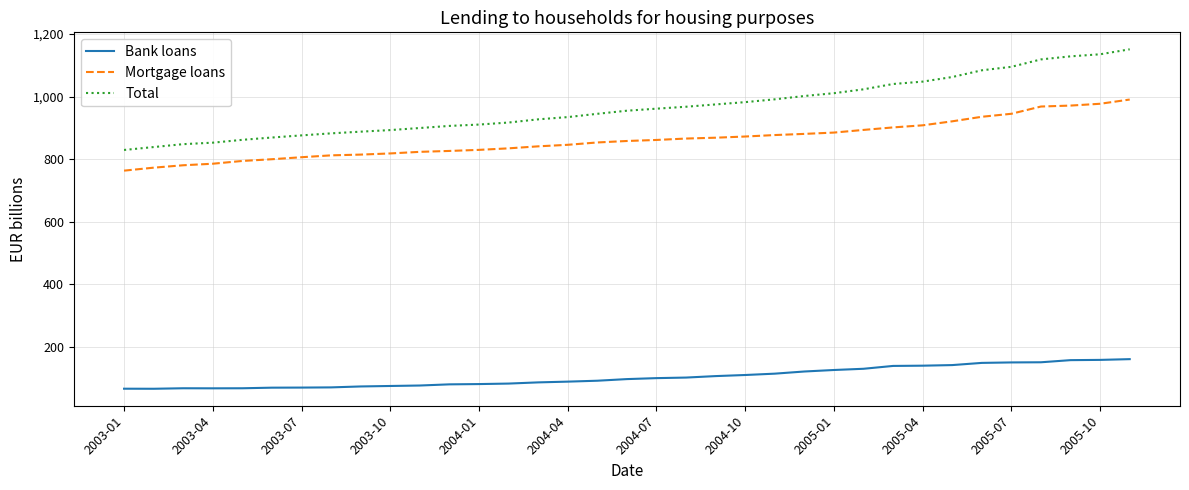

True or false: Bank loans and Total cross at least once.

False